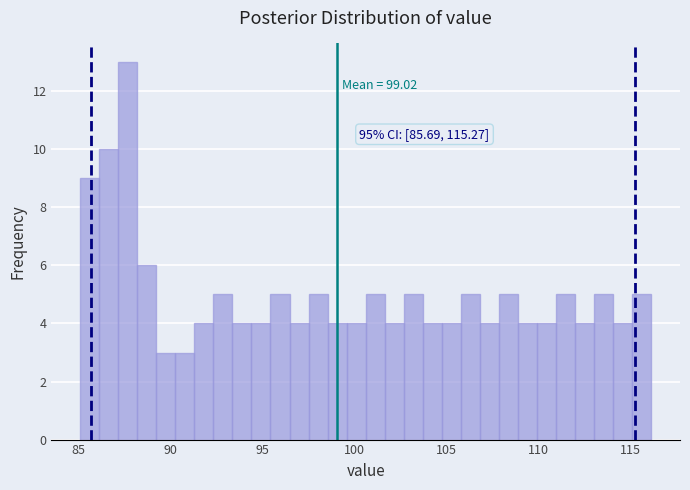

Around what value on the x-axis is the tallest bar? Give the approximate position of its centre, as read against the axis.

87.5